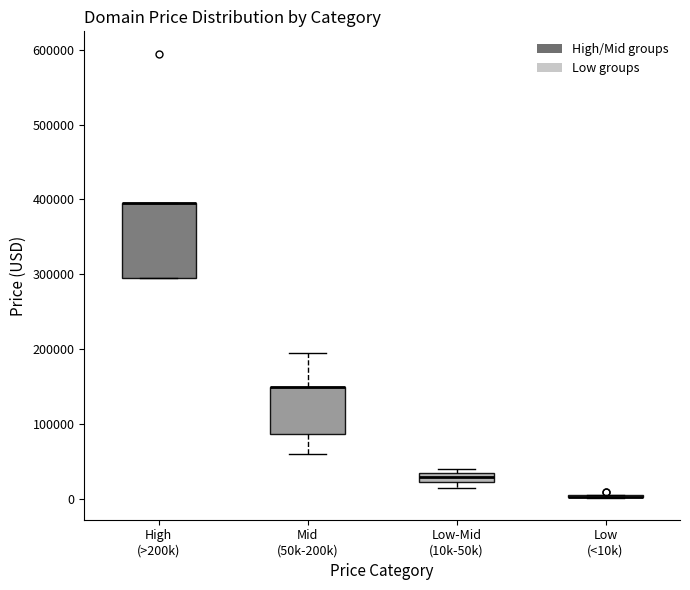

Which box is the tallest, from its lower edge to its upper edge?

High (>200k)